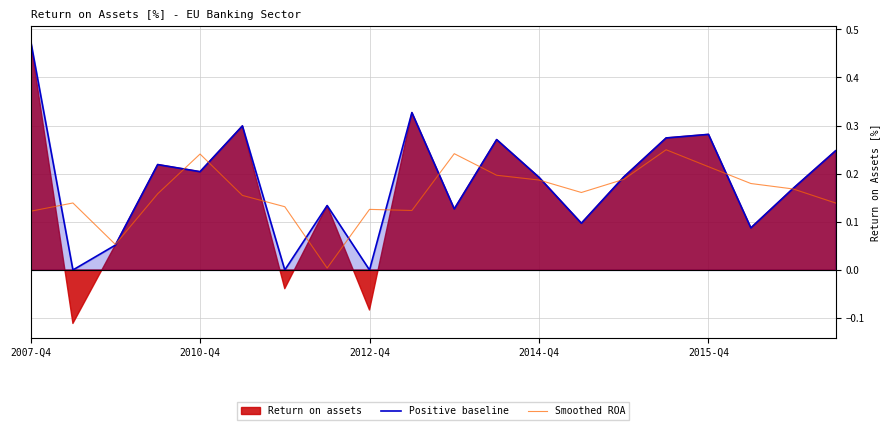

In Smoothed ROA, how many points are higher than both neighbors (excluding endpoints)?

5